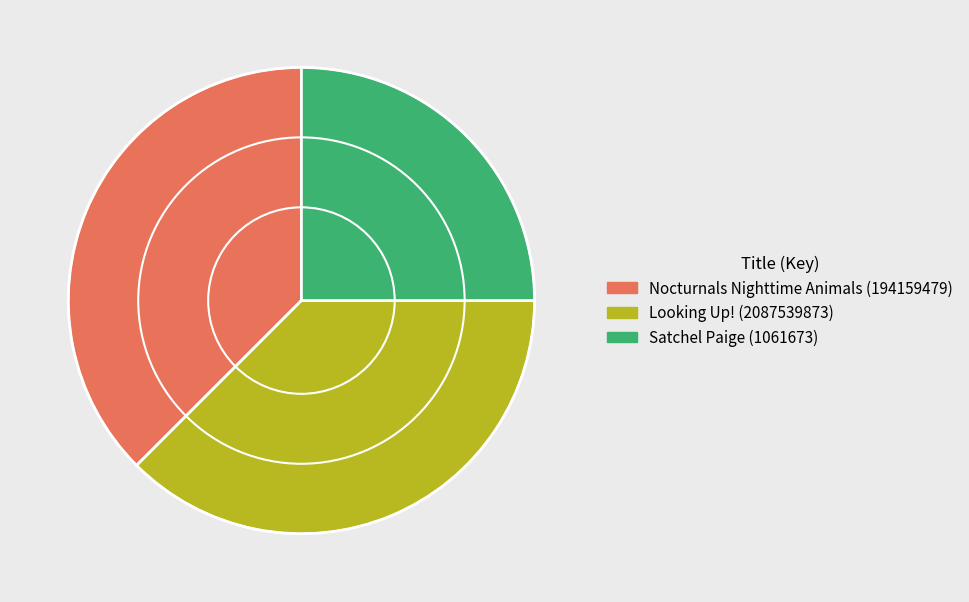

Does Nocturnals Nighttime Animals (194159479) represent more than half of the total?

No